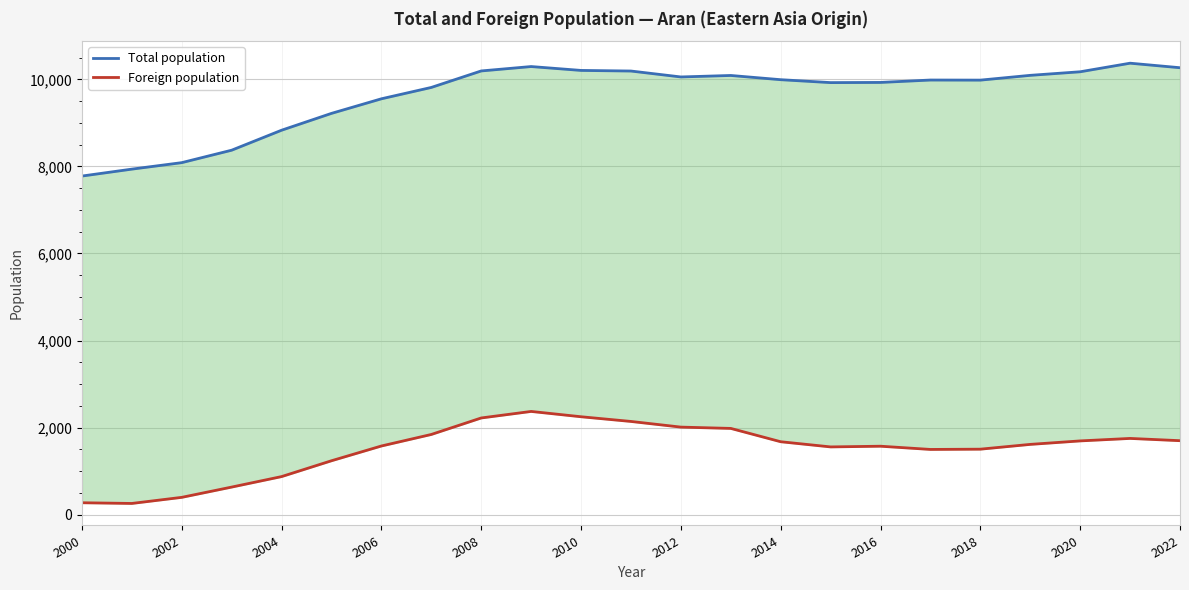

What is the sum of the Total population values at 2010 and 2016?

20136